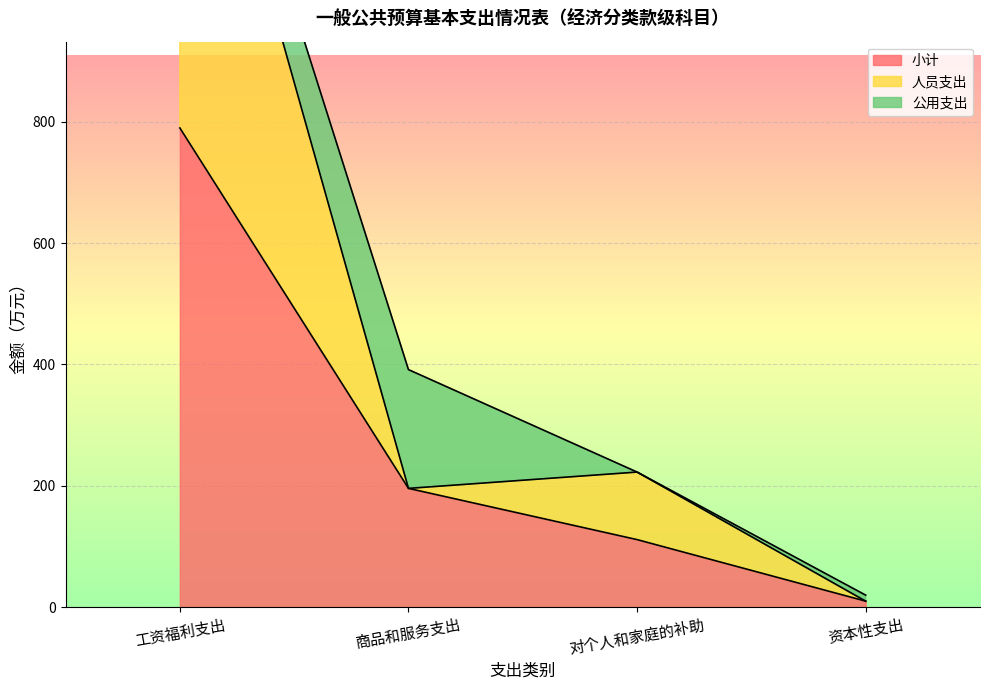

How many data points in 小计 are less than 195?

2